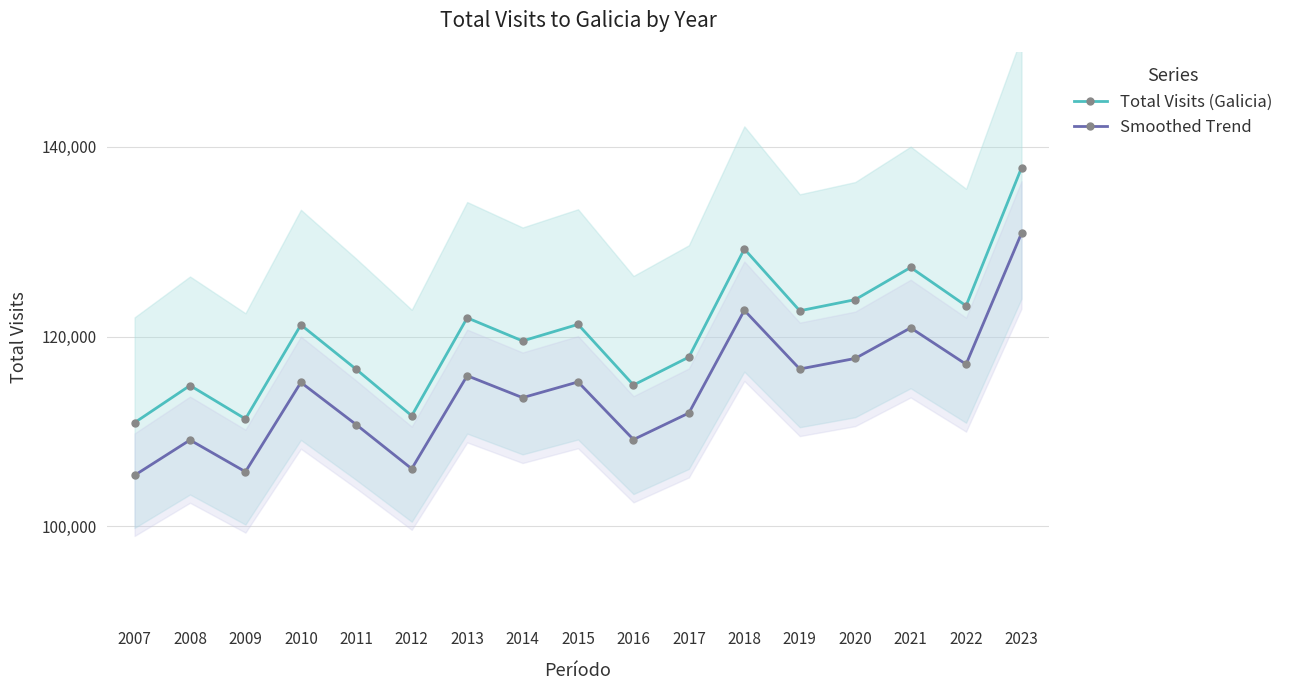

How many categories are shown in the chart?

17